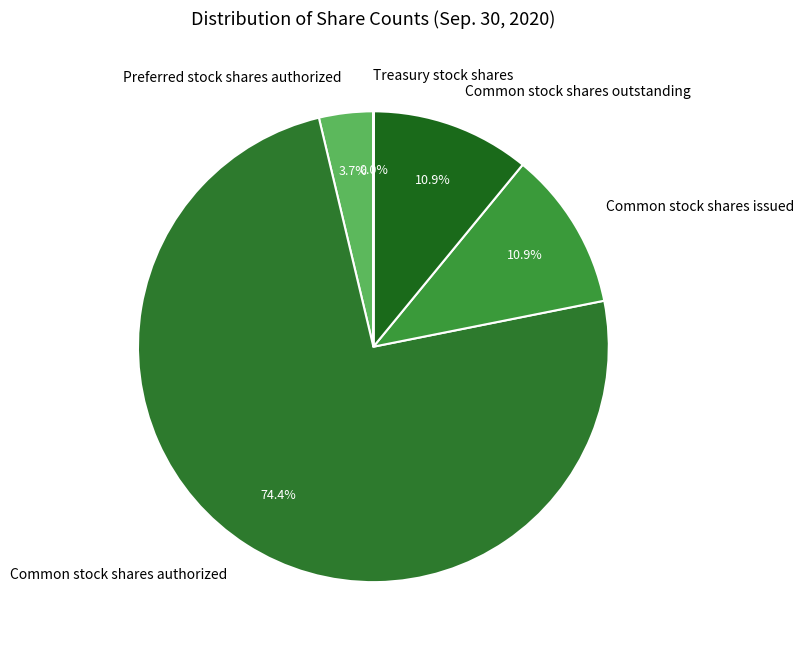

Which slice represents more than half of the pie?

Common stock shares authorized